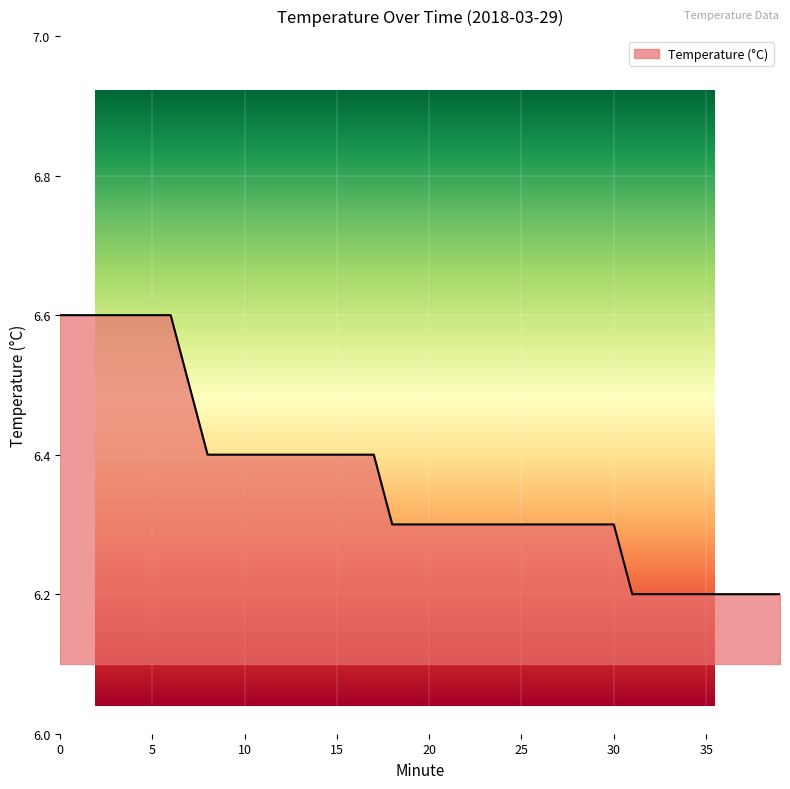

What is the difference between the values at 17 and 1?

0.2